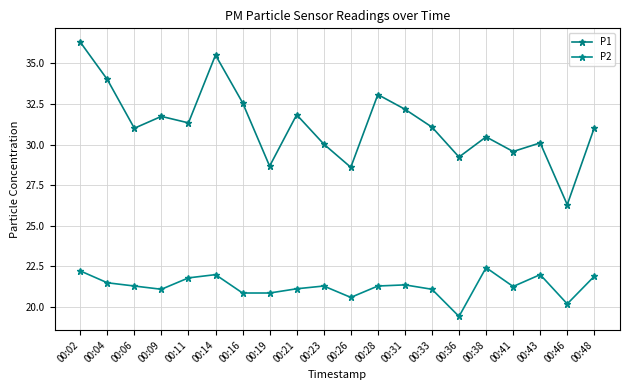

Is it true that P1 equals 30.1 at 00:43?

True